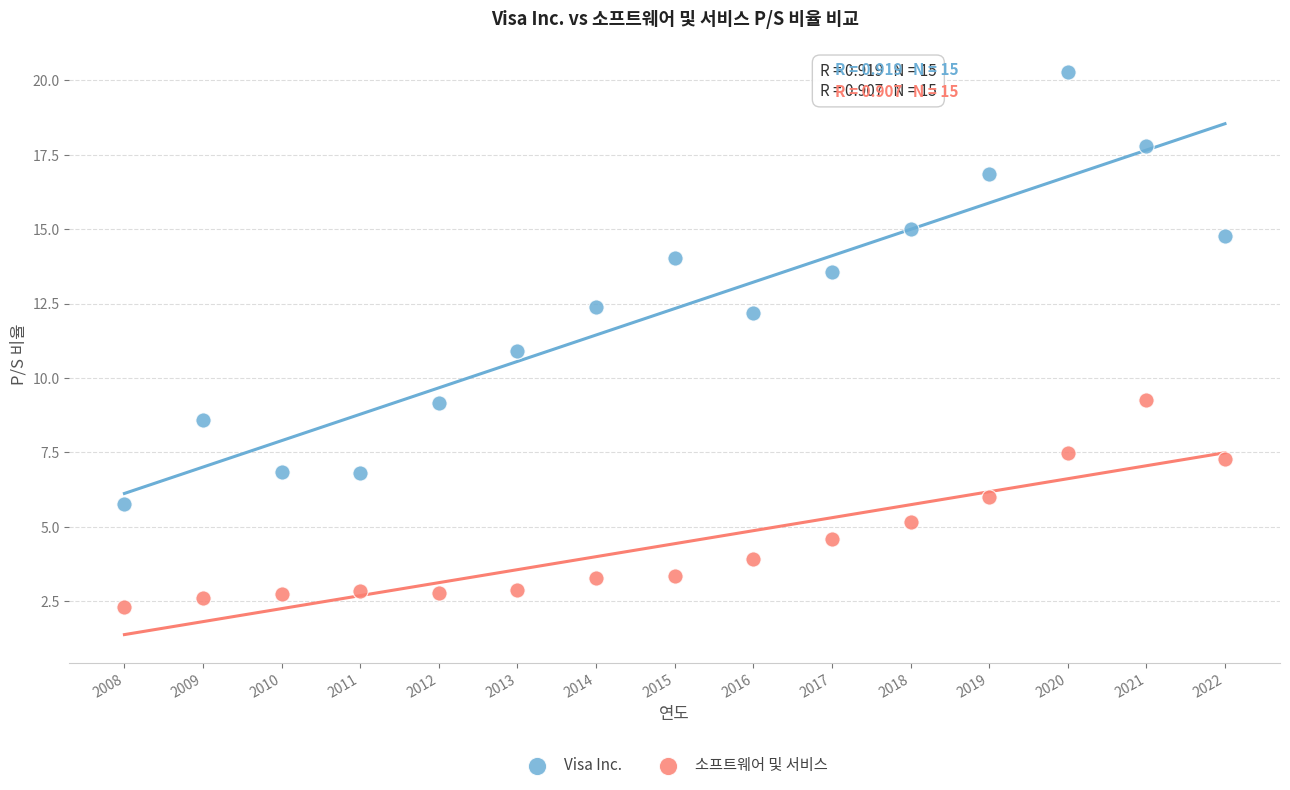

Which series has the largest Y range (max minus min)?

Visa Inc.